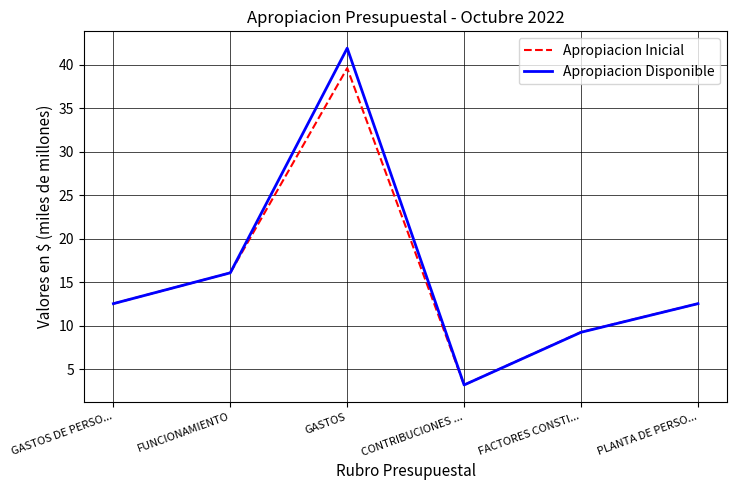

At which category does Apropiacion Inicial reach its first local peak?

GASTOS